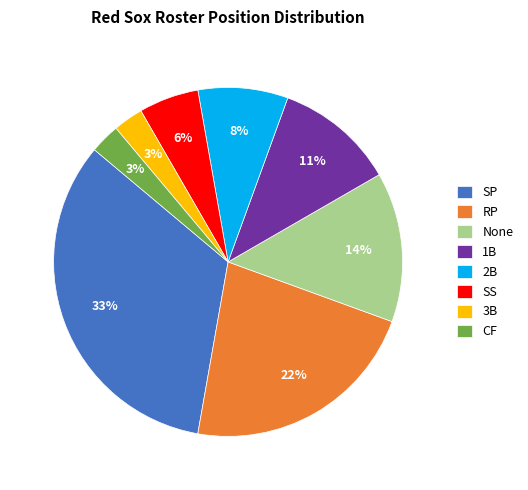

True or false: 1B accounts for 11% of the total.

True